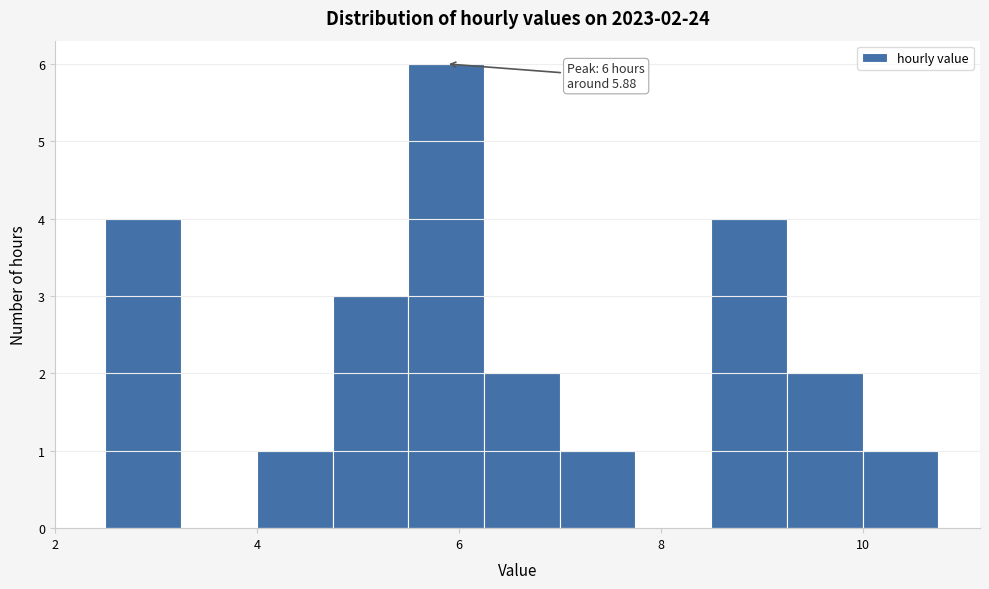

Read against the x-axis, roughly where is the centre of the tallest bar?

5.8